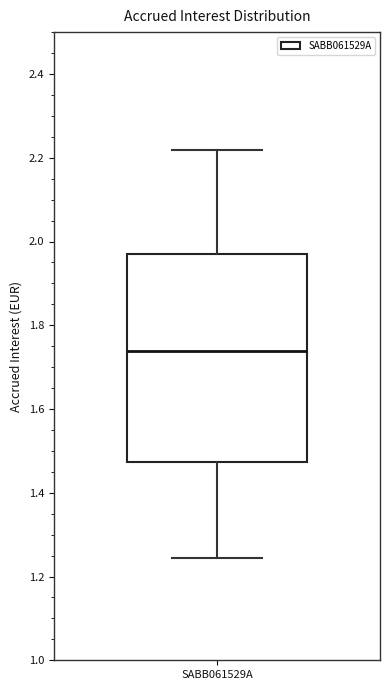

Read this box plot against the y-axis: the position of the median line, the range covered by the box, and the ends of both whiskers. The values are not printed on the chart, so give them approximately, as read against the axis.

median 1.74, box 1.48 to 1.98, whiskers 1.24 to 2.22